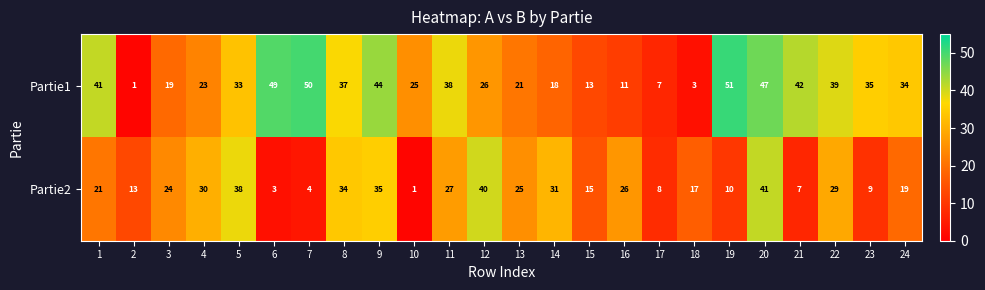

At which category is the sum across all series the highest?

20